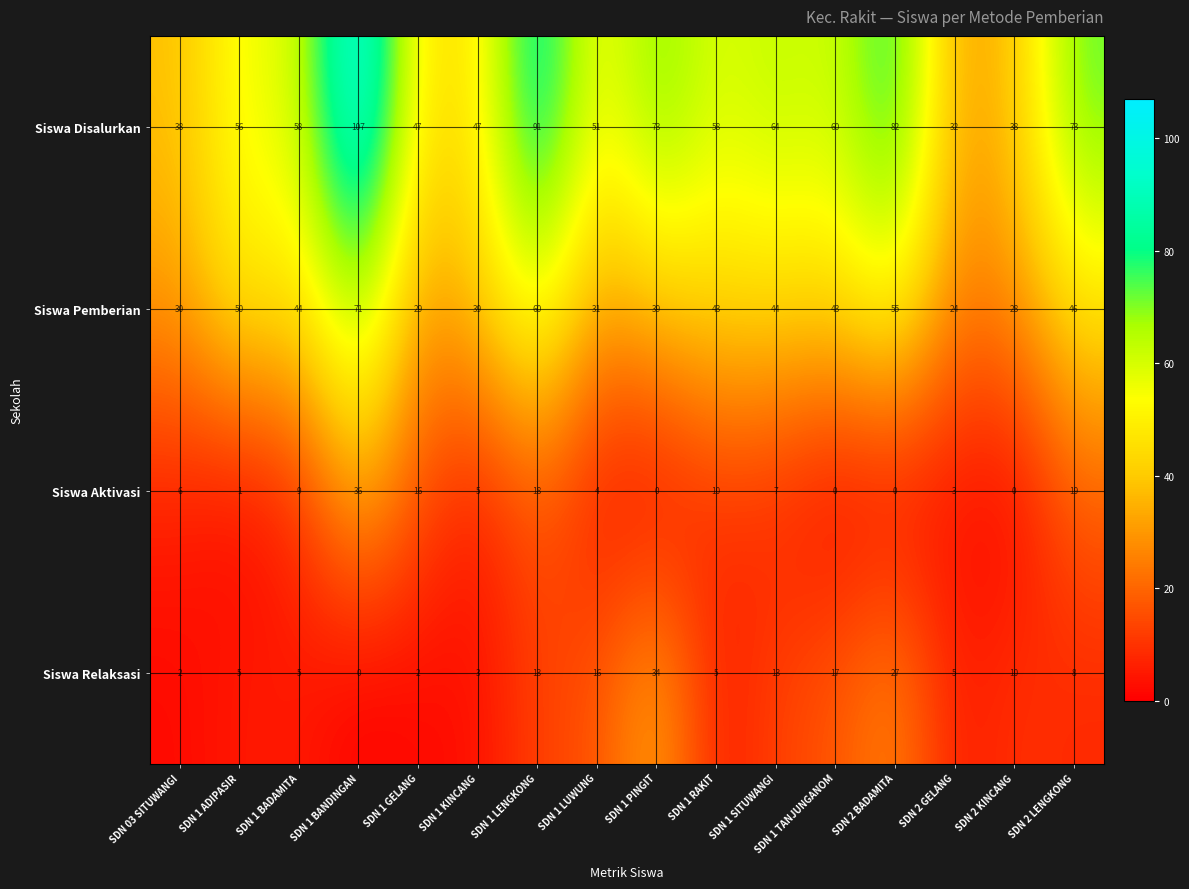

Which series has the largest range (max minus min)?

Siswa Disalurkan